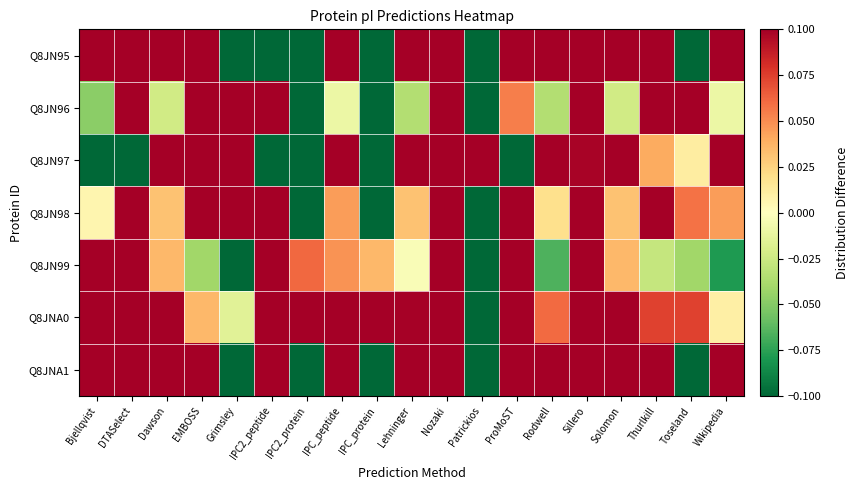

At which category does the chart reach its minimum across all series?

Patrickios